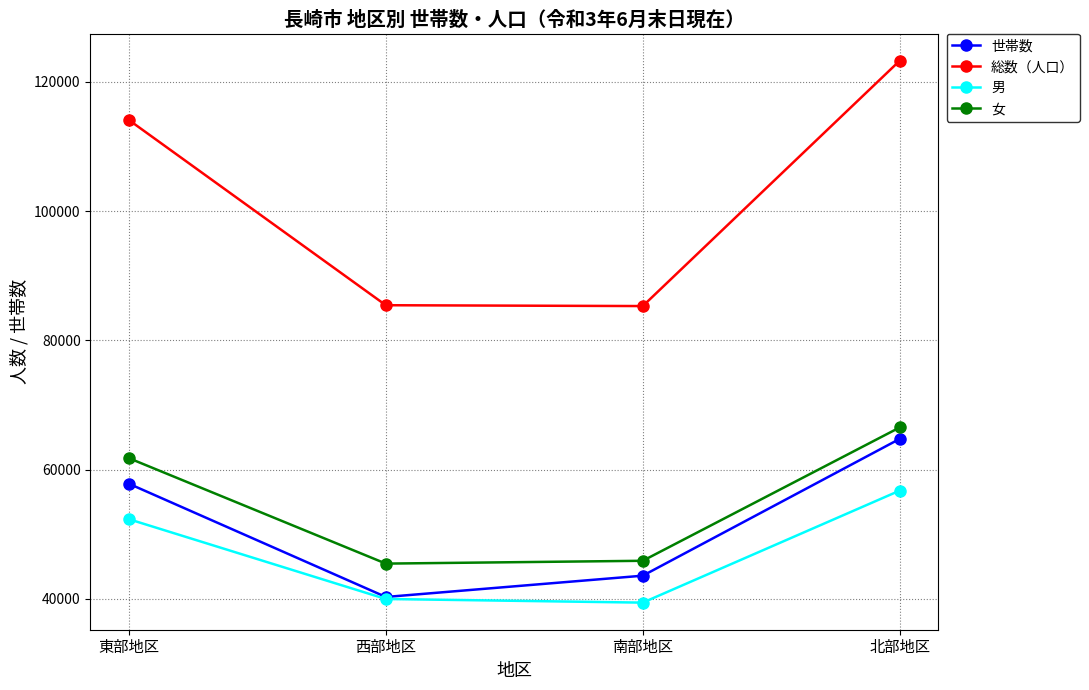

In 女, how many points are lower than both neighbors (excluding endpoints)?

1